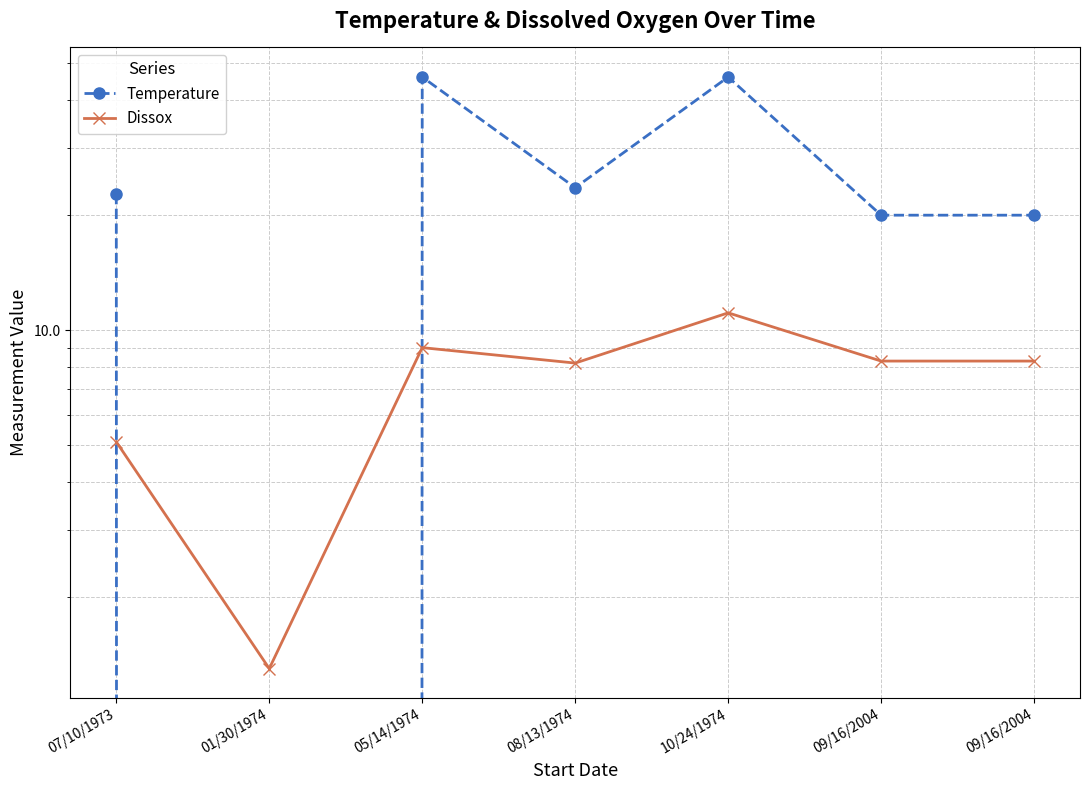

After their last crossing, which series has the higher values: Temperature or Dissox?

Temperature